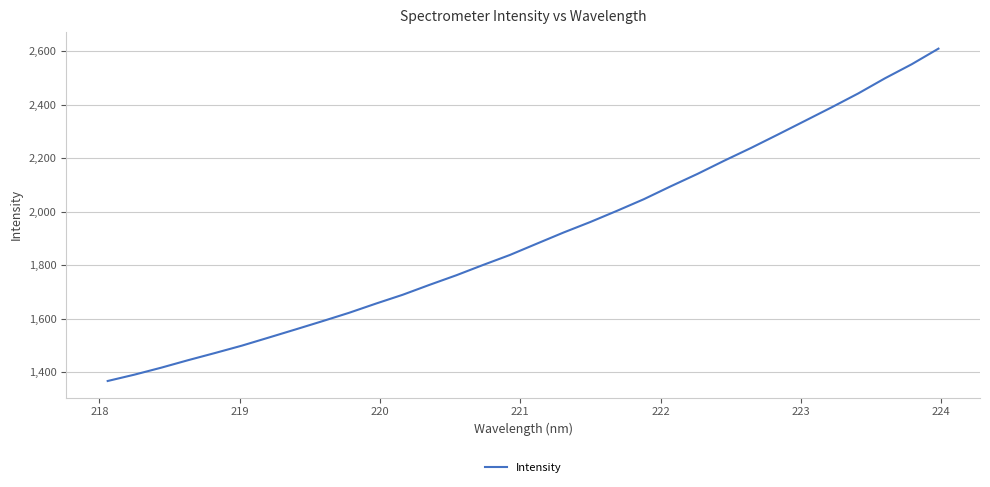

What is the minimum value shown in the chart?

1367.4